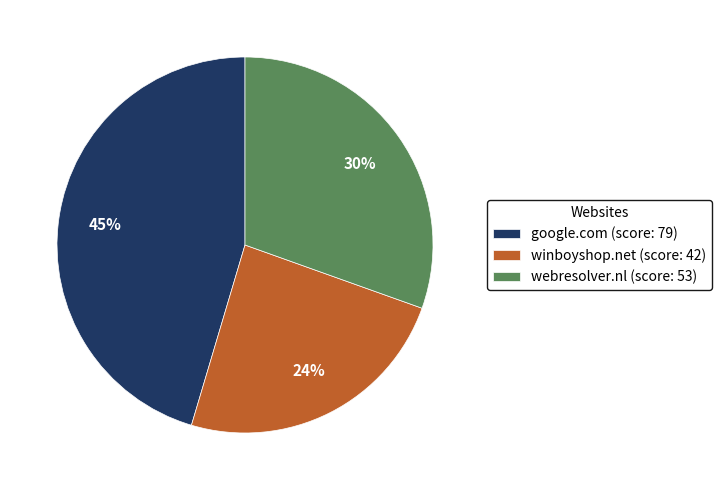

Is it true that google.com is 34% of the pie?

False